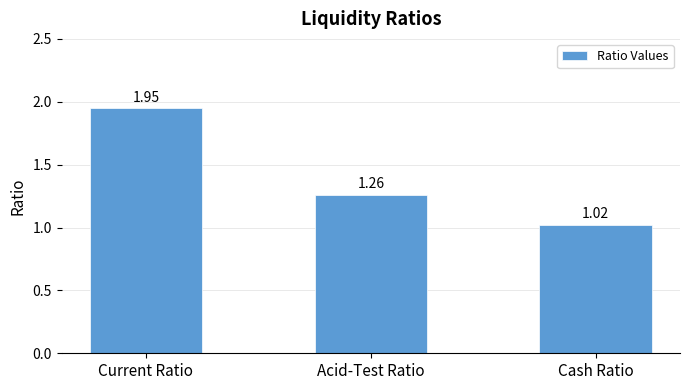

What is the average value?

1.4